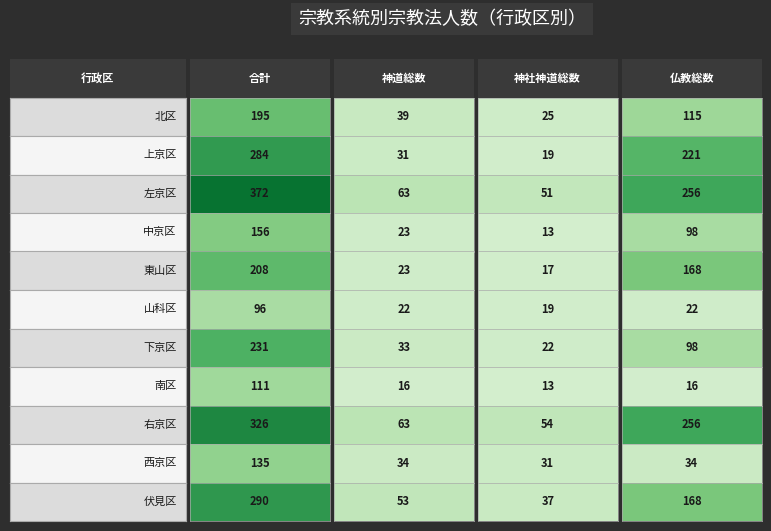

True or false: 伏見区 has a value of 13 at 2.

False